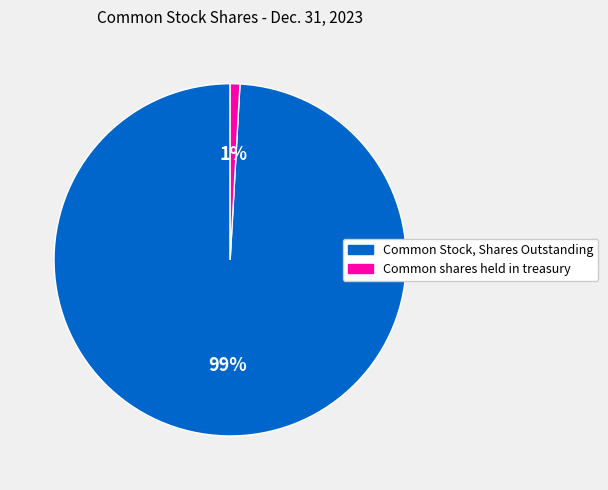

Does Common shares held in treasury account for over 50% of the chart?

No